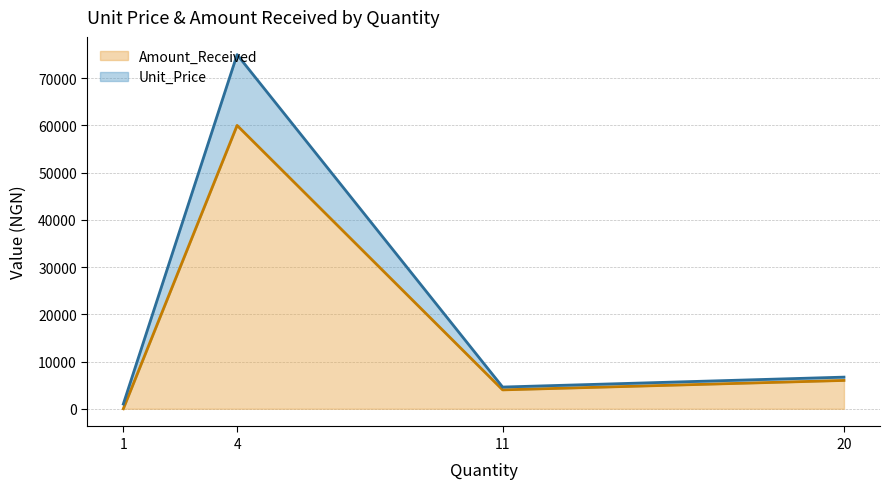

The Amount_Received series shows 6000 at 20. True or false?

True